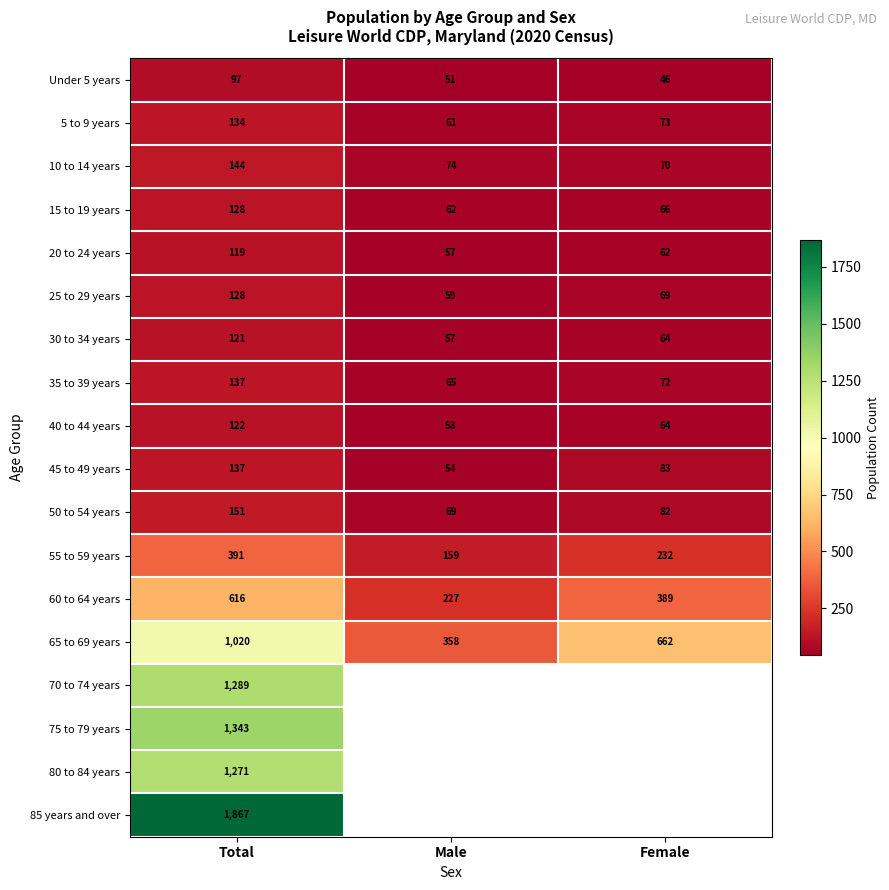

What is the minimum value for Under 5 years?

46